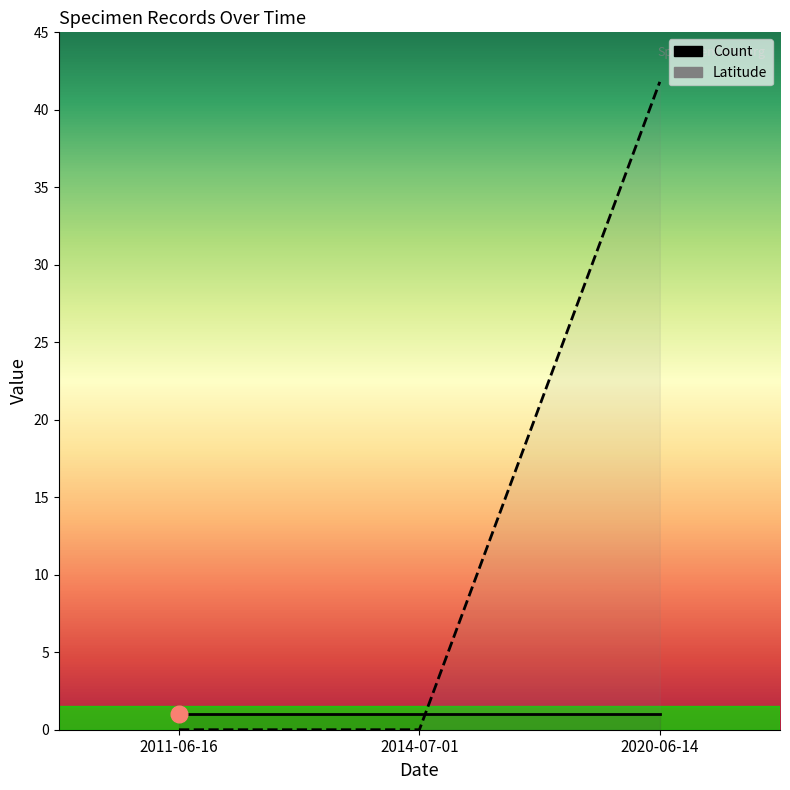

Is it true that the value at 2011-06-16 is -23.8?

False